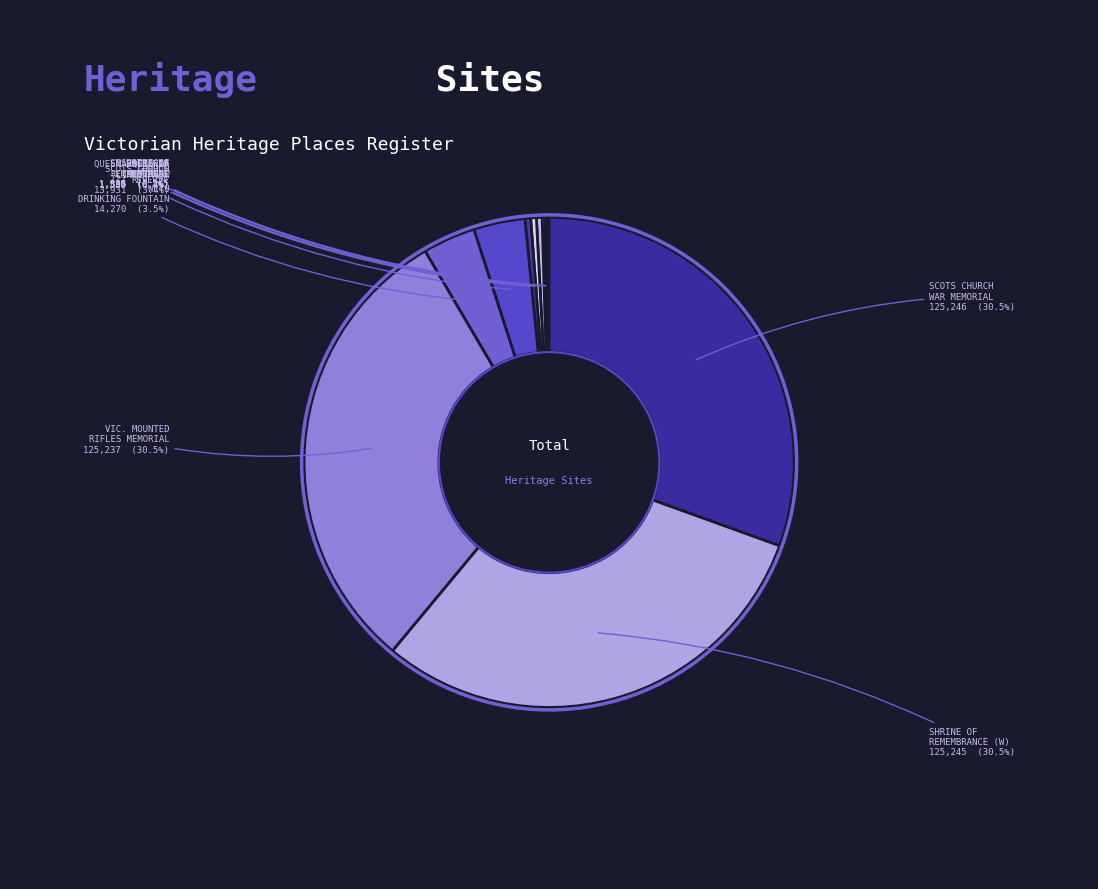

Between VIC. MOUNTED RIFLES MEMORIAL and MARQUIS OF LINLITHGOW, which is larger?

VIC. MOUNTED RIFLES MEMORIAL